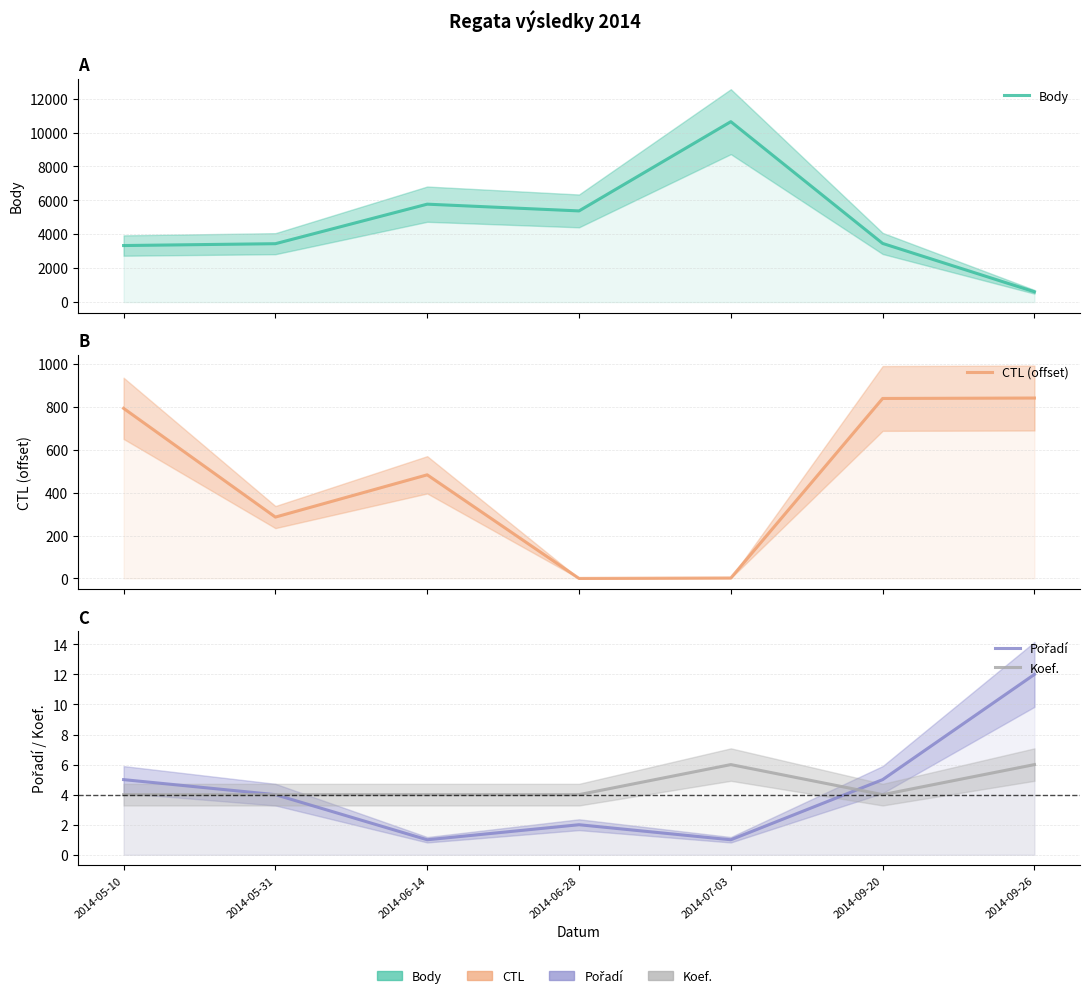

At 2014-05-10, list the series in order from largest to smallest.

Body, CTL (offset), Pořadí, Koef.